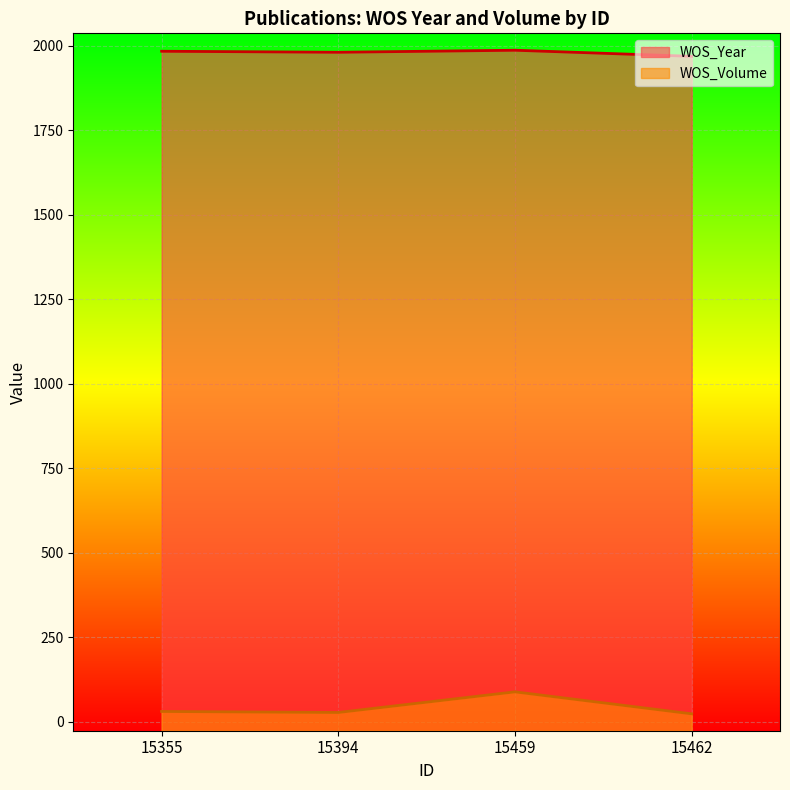

What is the maximum value for WOS_Volume?

88